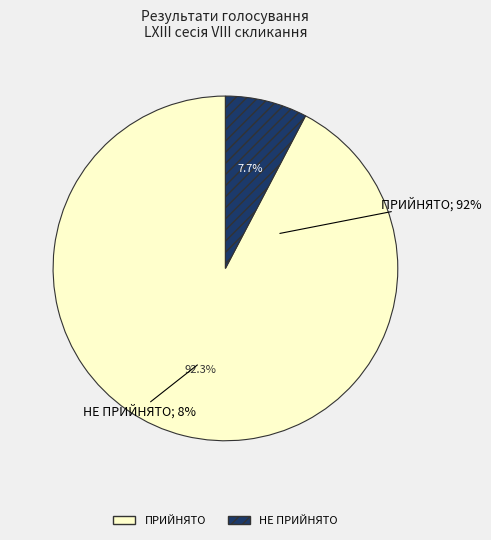

To the nearest percent, what percentage of the pie is ПРИЙНЯТО?

92%